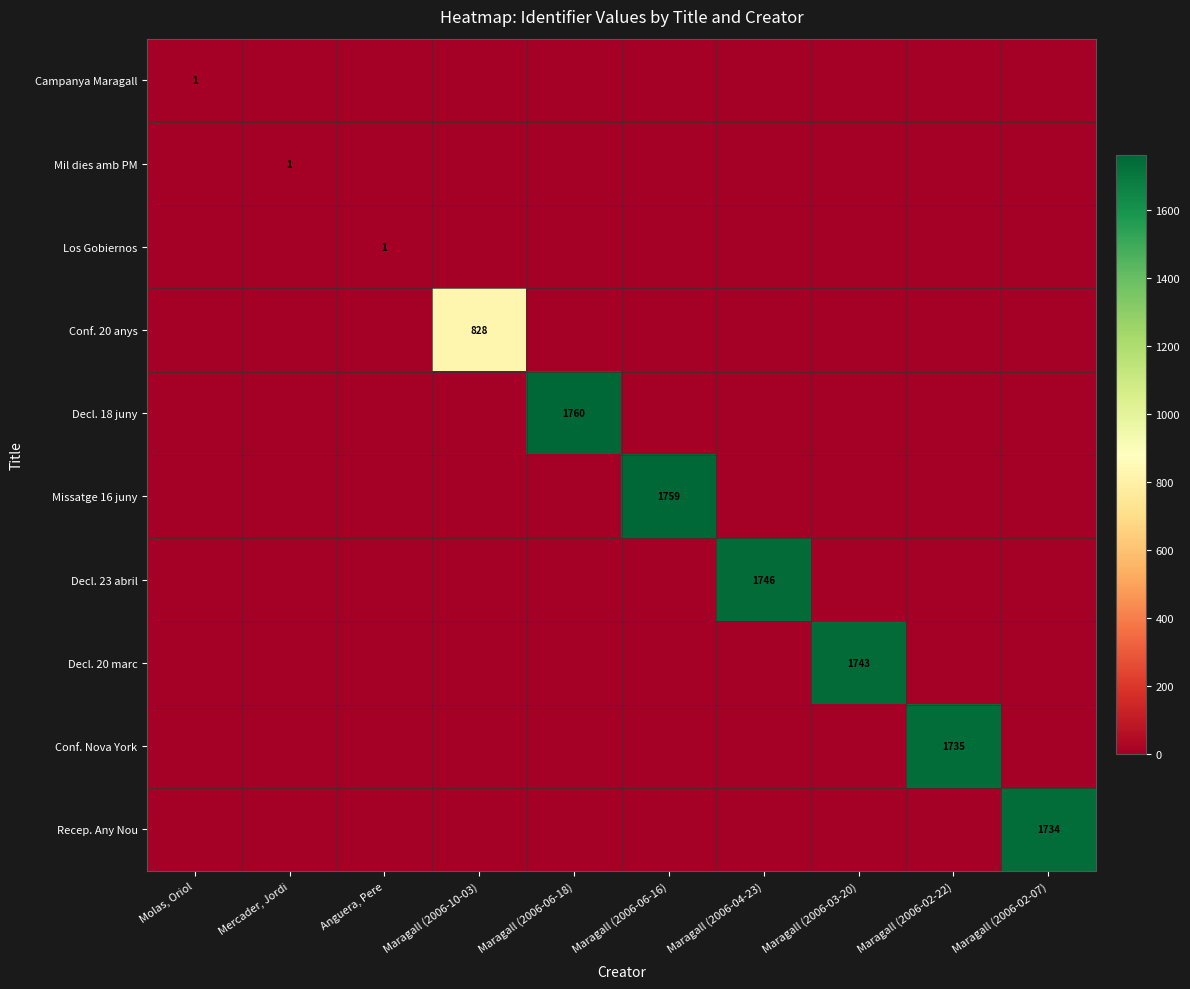

What is the spread (max minus min) of values at Maragall (2006-02-22)?

1735